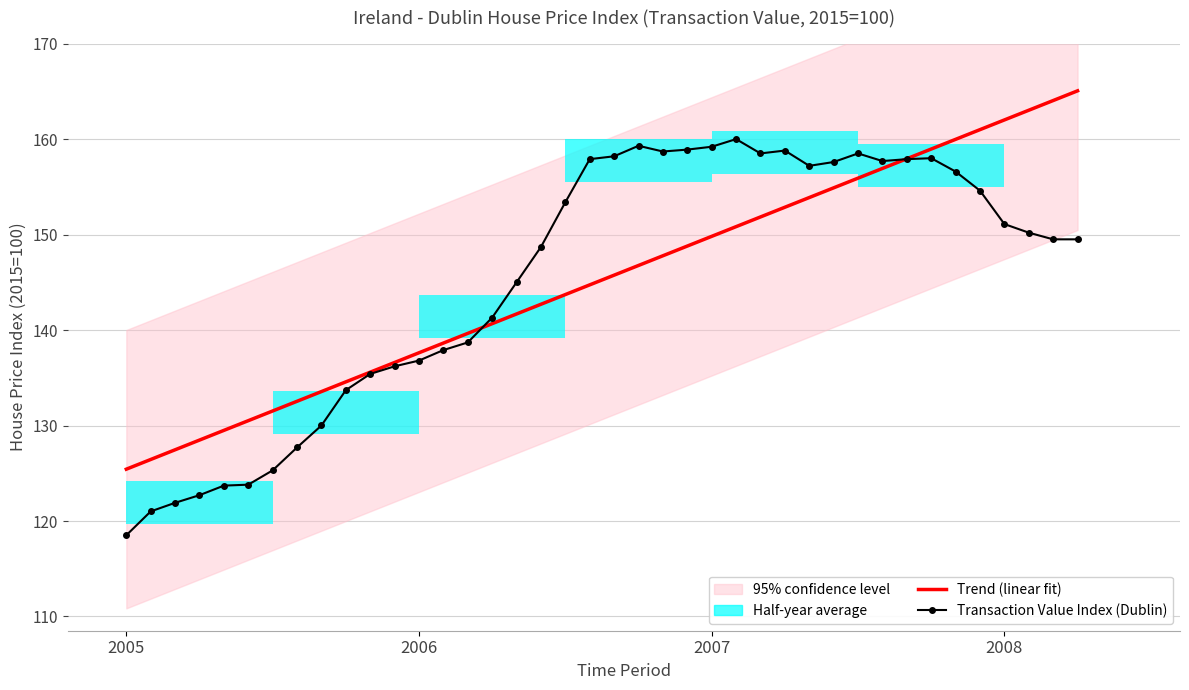

At which category does the chart reach its peak across all series?

2007-02